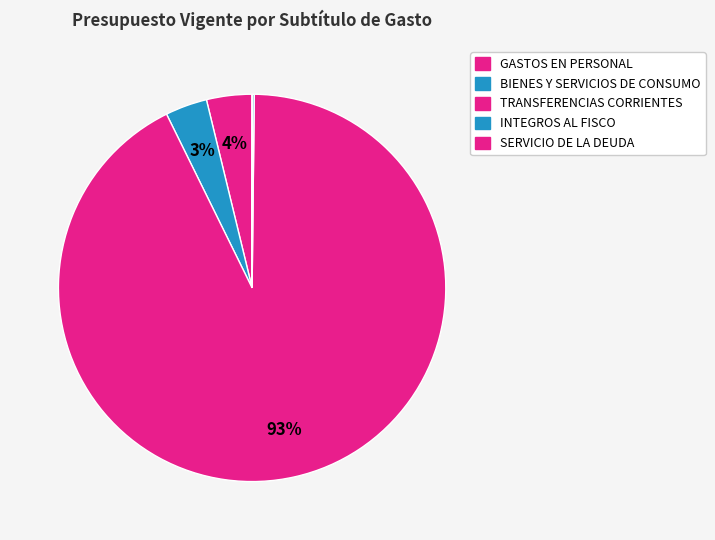

How many slices are in this pie chart?

5